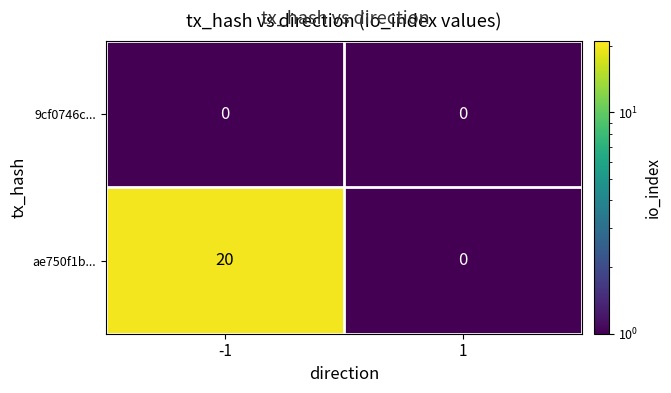

Which category has the lowest value across all series?

1